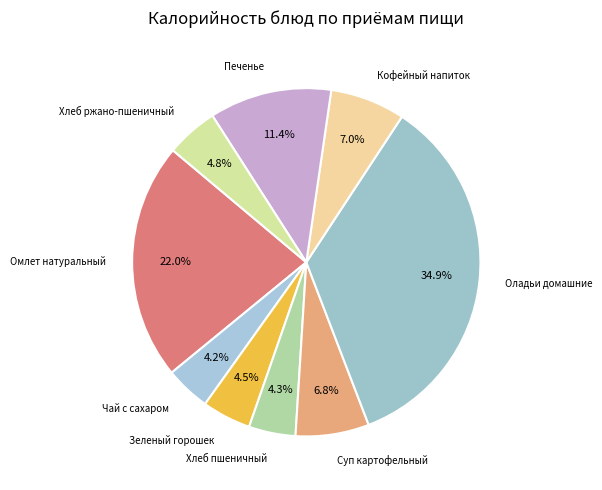

Which has a higher value, Кофейный напиток or Омлет натуральный?

Омлет натуральный